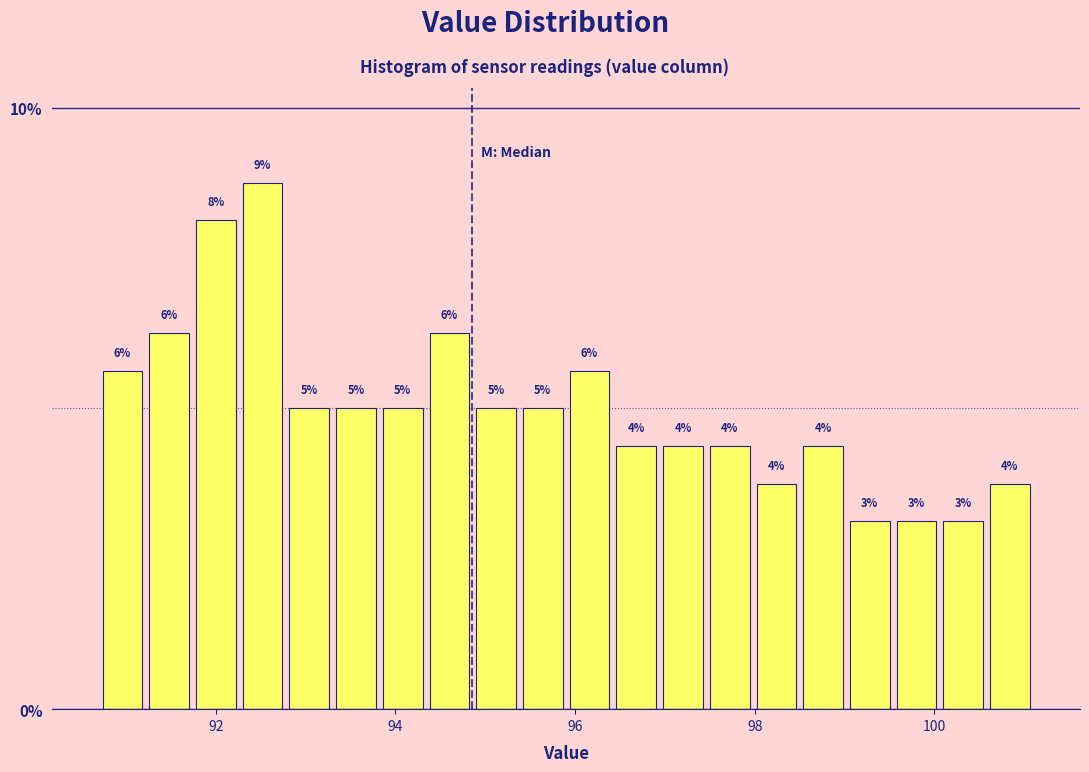

Read against the x-axis, roughly where is the centre of the tallest bar?

92.6